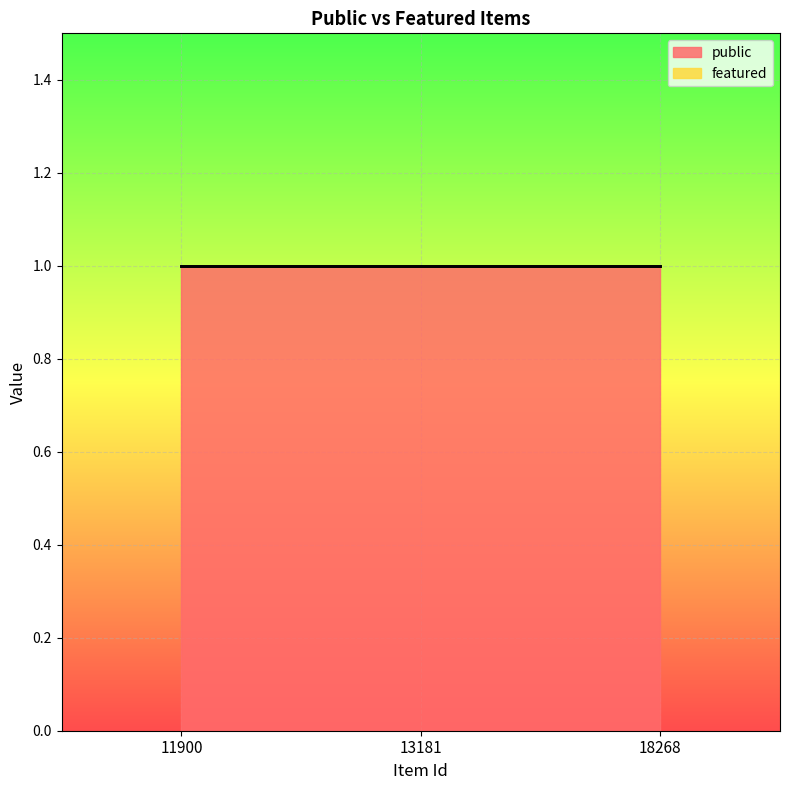

Between 11900 and 18268, which is larger?

11900